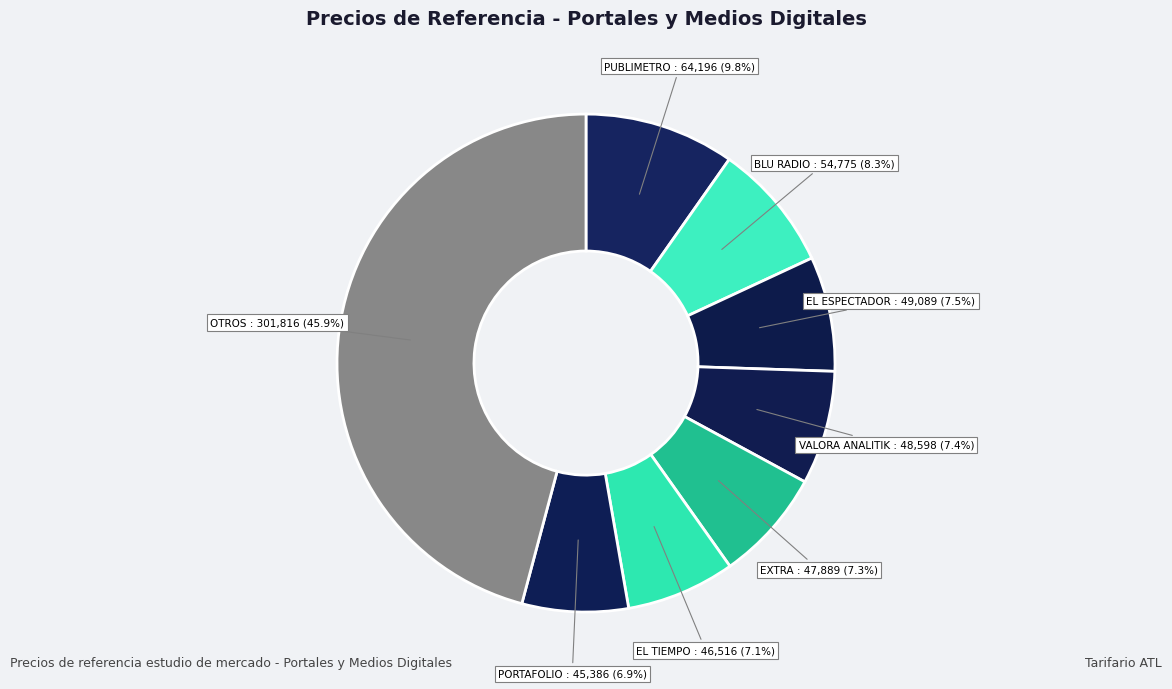

How many slices are in this pie chart?

8